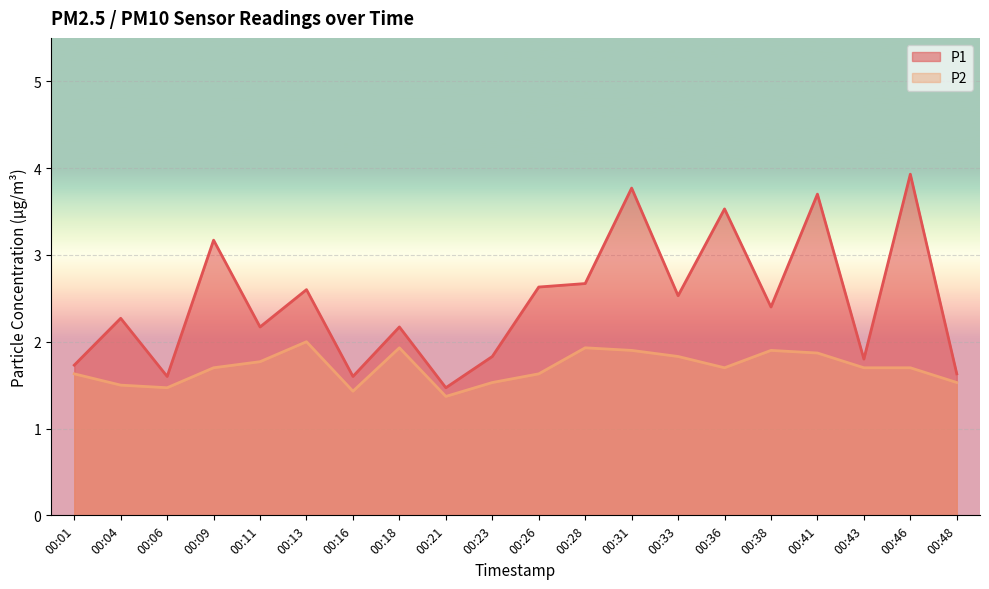

Between 00:09 and 00:01, which is larger?

00:09